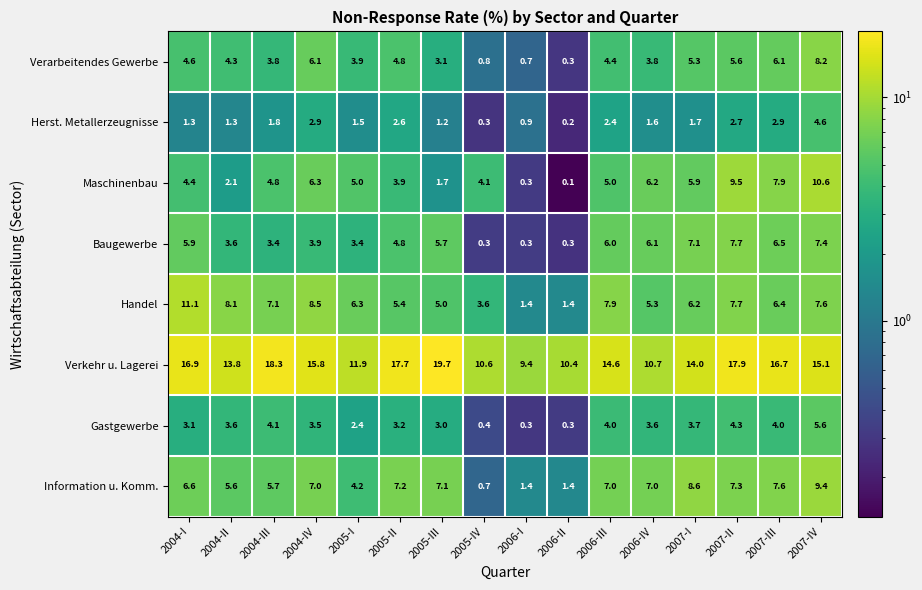

What is the spread (max minus min) of values at 2004-I?

15.6